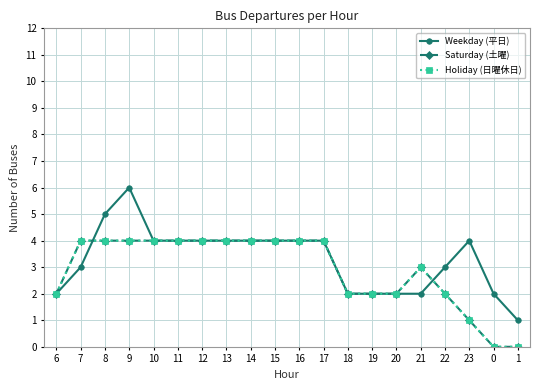

What is the label of the 1st point from the right?

1